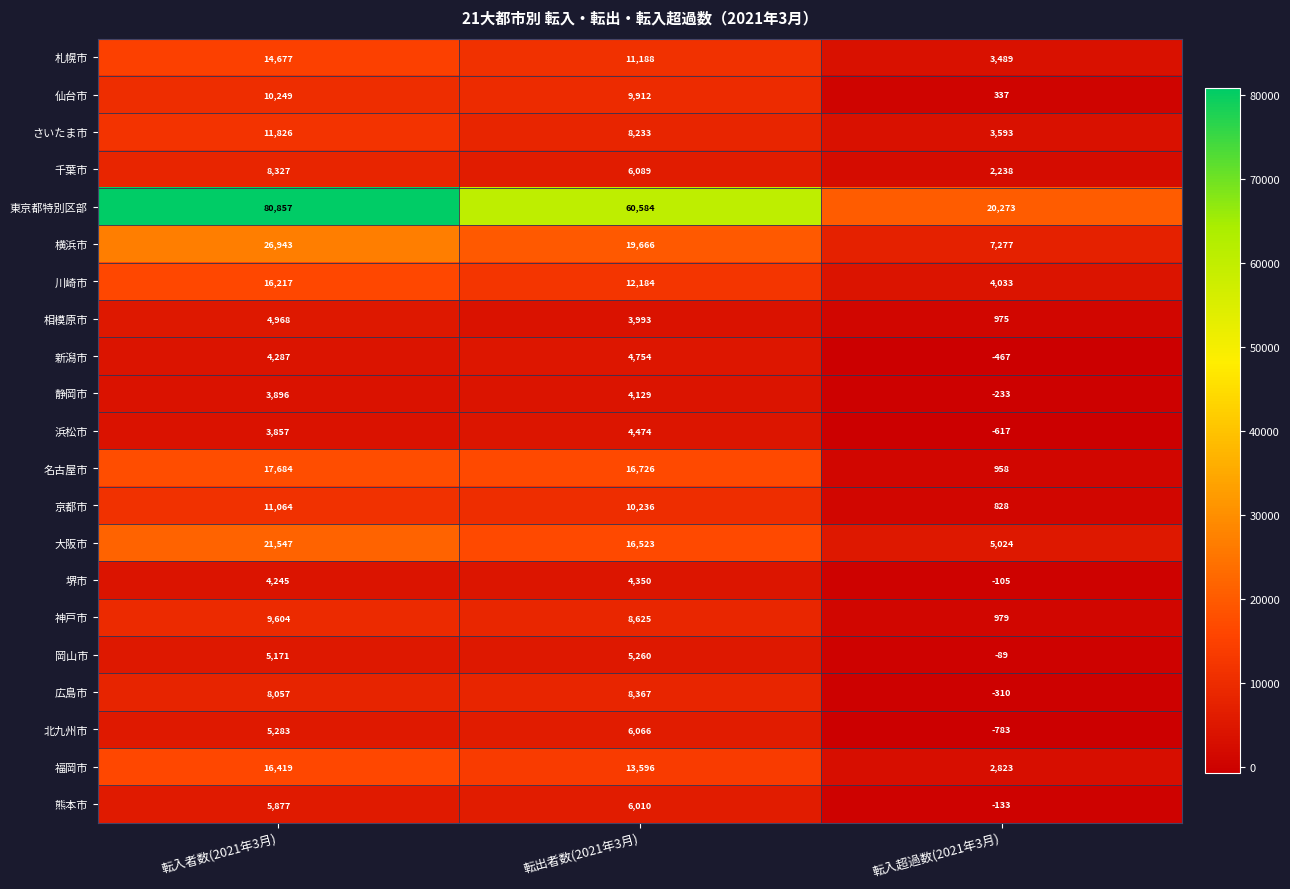

Between 転入者数(2021年3月) and 転入超過数(2021年3月), which series saw the biggest shift?

東京都特別区部